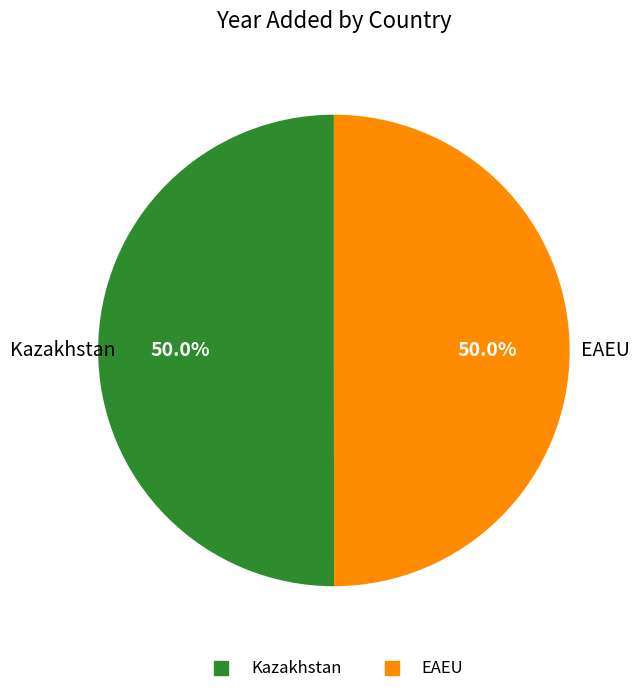

Approximately how many times larger is the value at Kazakhstan compared to EAEU?

1.0